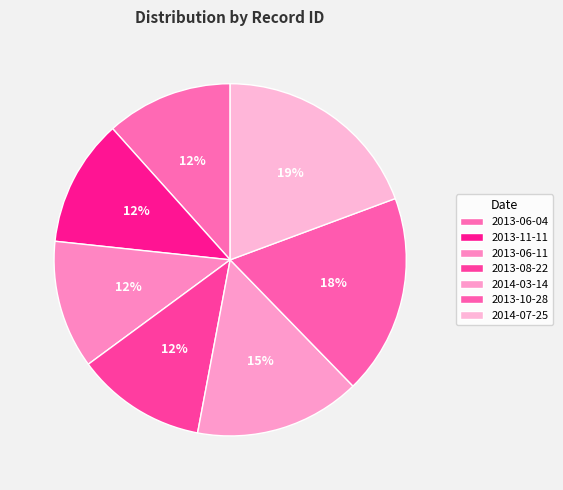

To the nearest percent, what is the difference between the 2014-07-25 and 2013-10-28 slice percentages?

1%